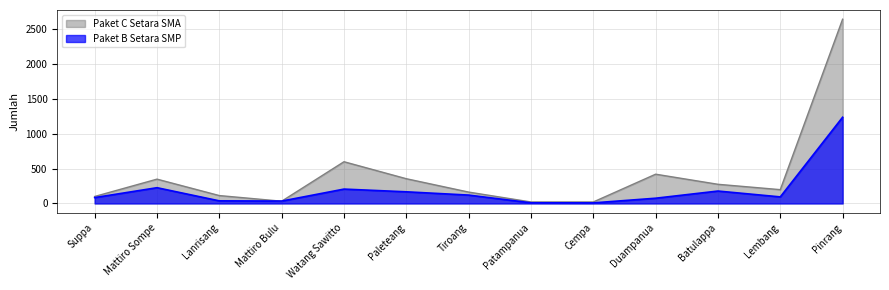

What is the difference between the highest and lowest values at Cempa?

13